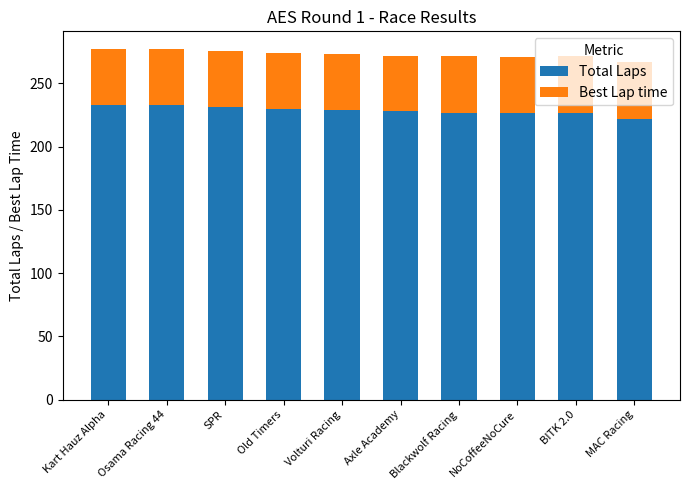

Read the Total Laps value at Volturi Racing.

229.0